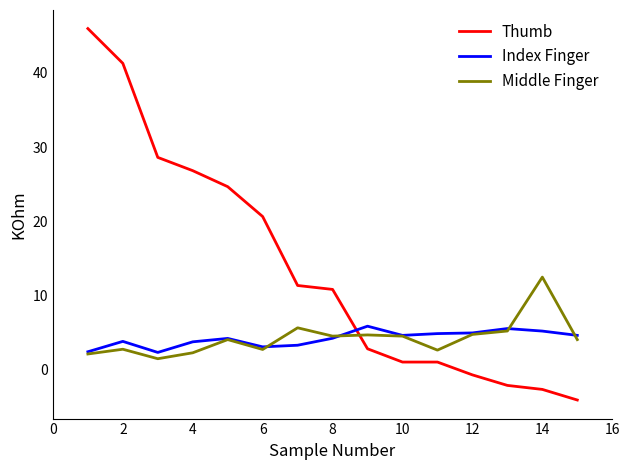

Which series has the largest total across all categories?

Thumb